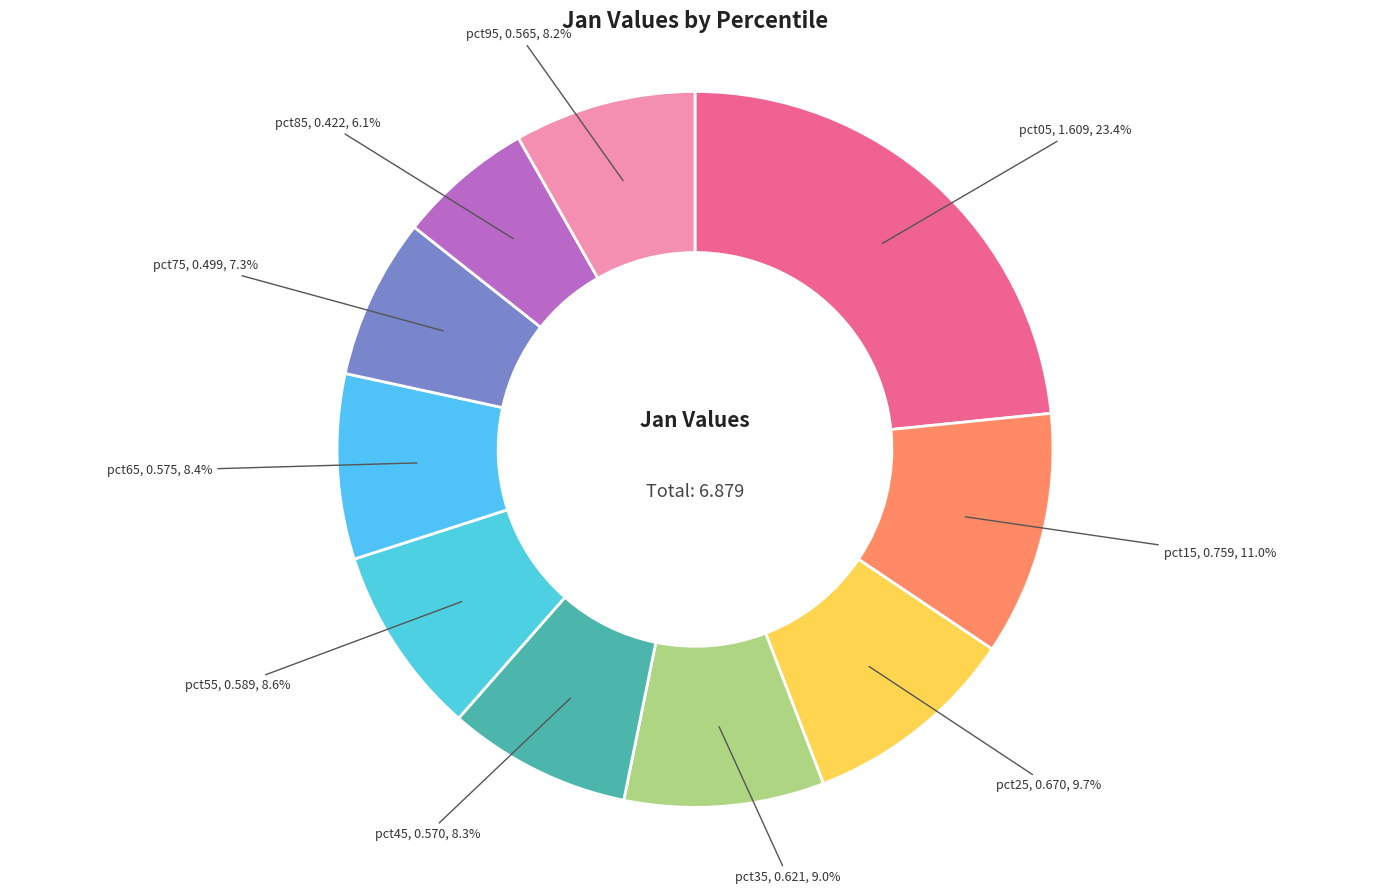

Is there any slice that represents more than half of the pie?

No